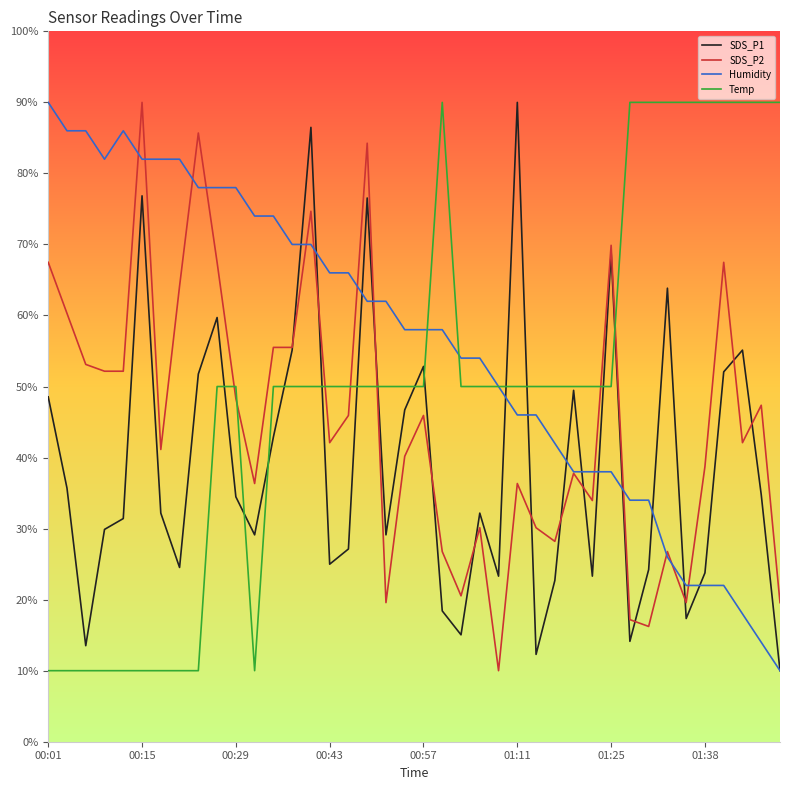

What is the minimum value for SDS_P1?

10.0